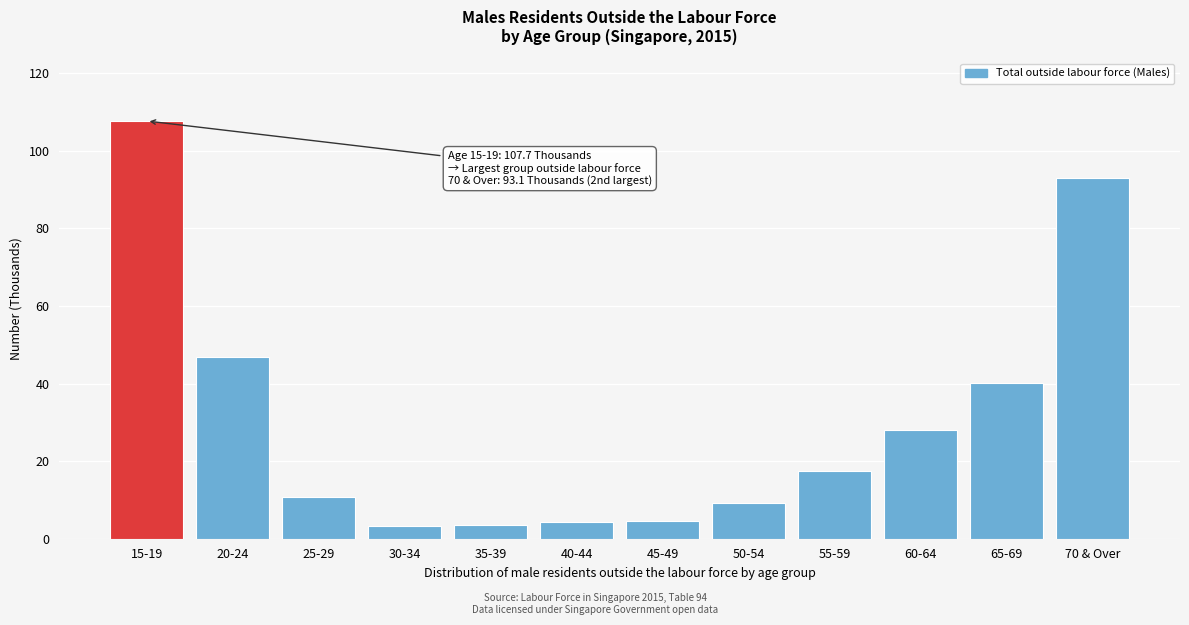

Which has a higher value, 25-29 or 40-44?

25-29